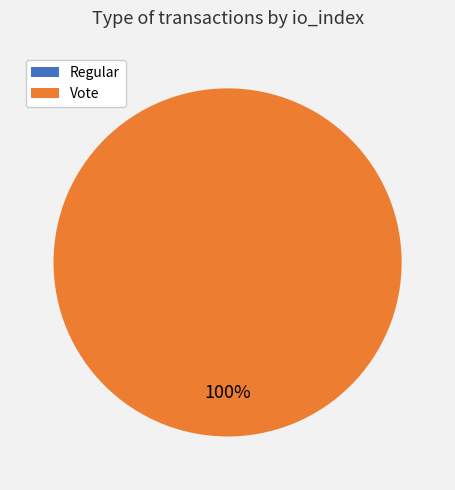

Is there a majority slice in this chart?

Yes